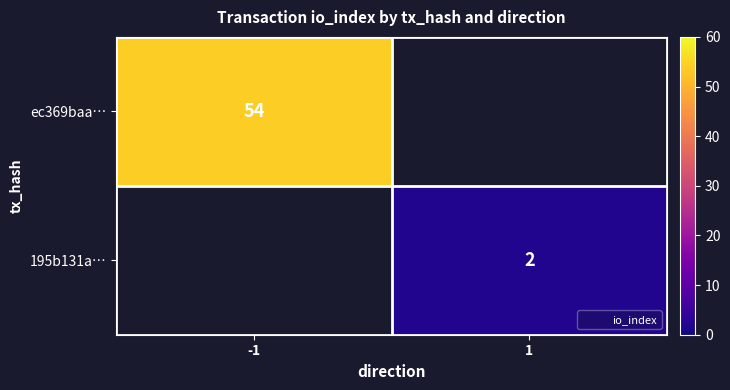

What is the minimum value for ec369baa…?

54.0